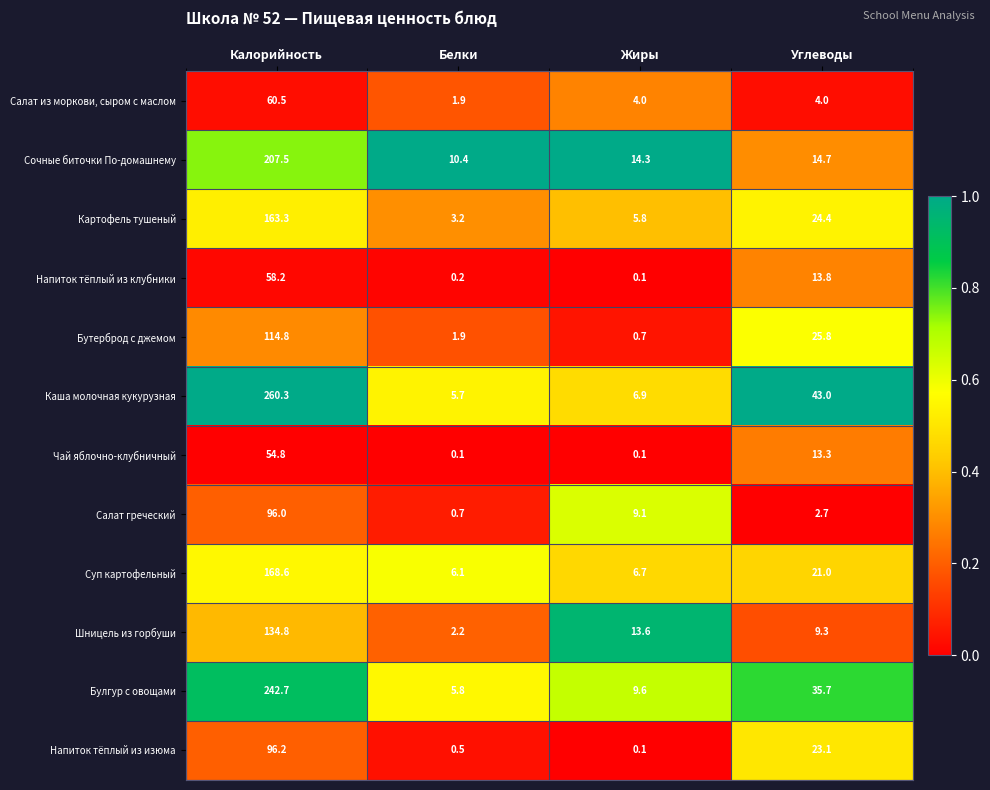

At how many categories does at least one series exceed 0?

4